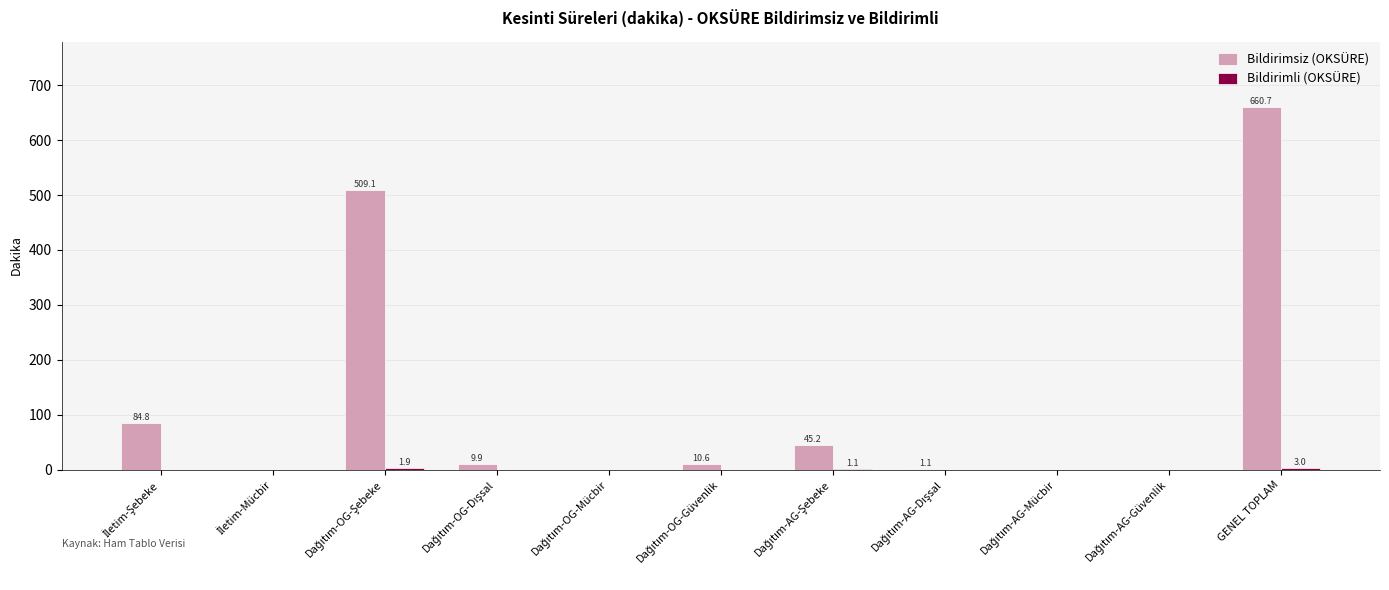

At which category is the sum across all series the highest?

GENEL TOPLAM